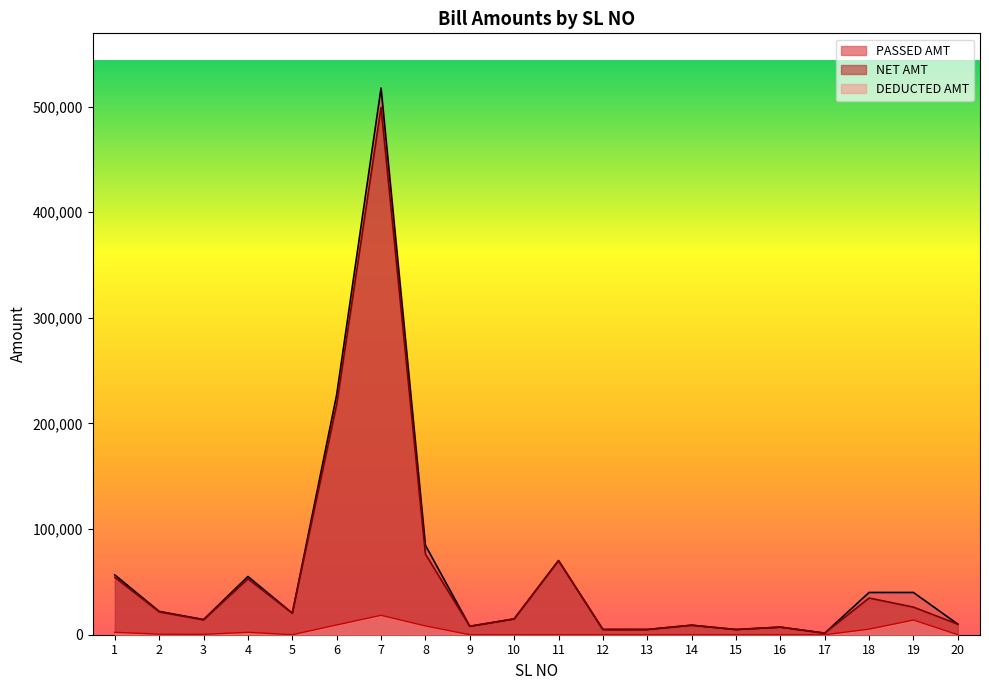

True or false: NET AMT and PASSED AMT intersect in this chart.

False